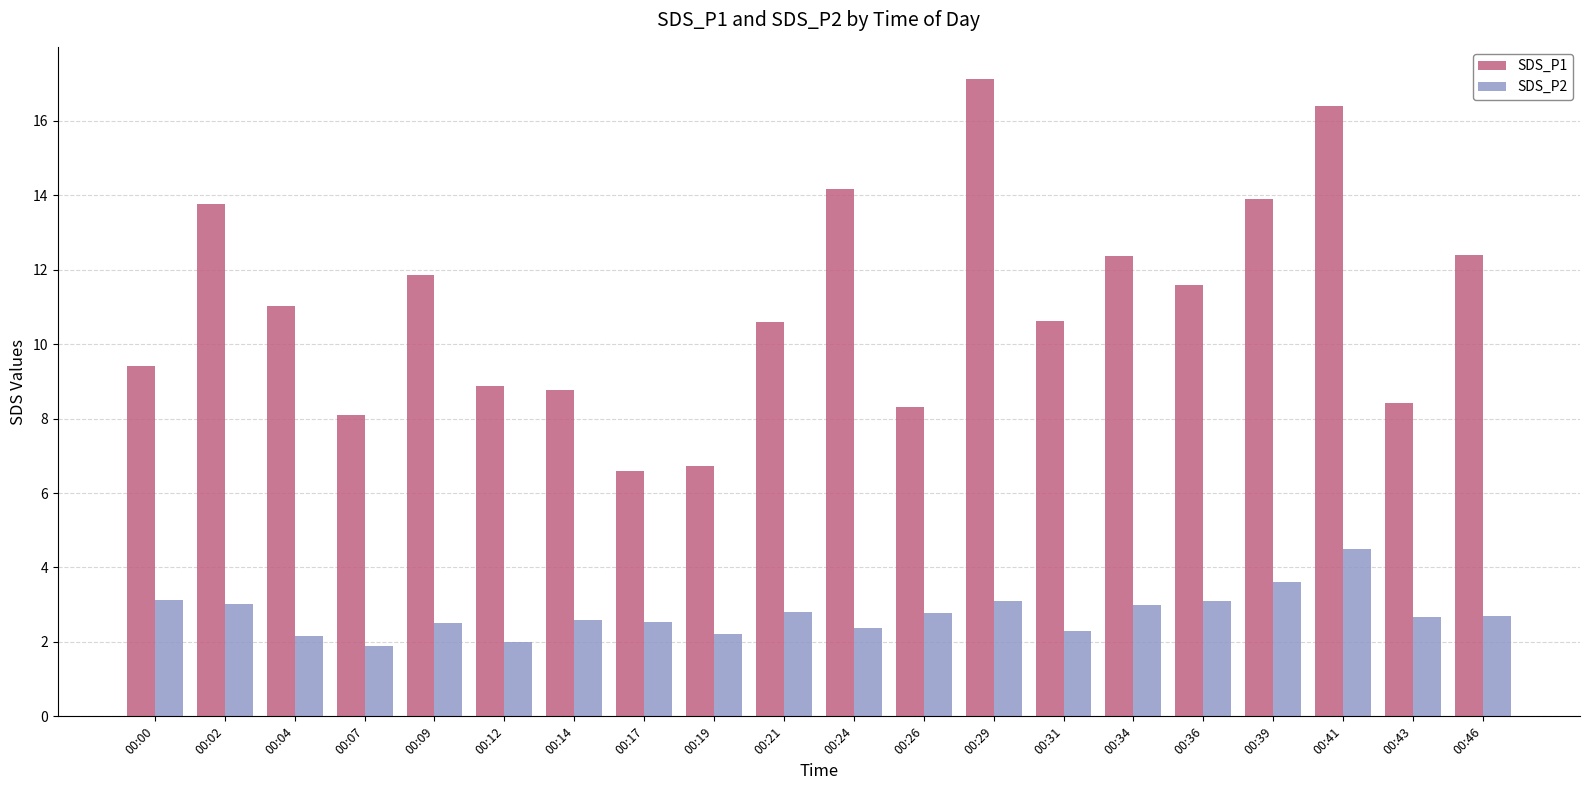

Between 00:00 and 00:12, which series saw the biggest shift?

SDS_P2